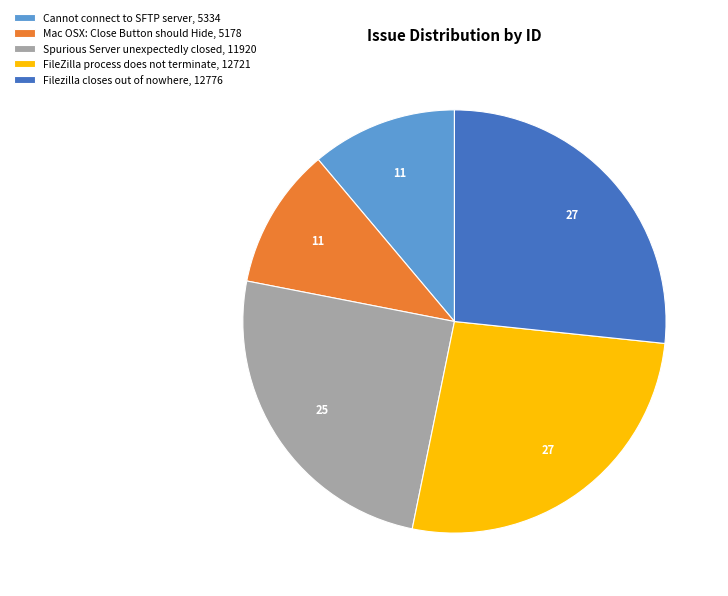

Is it true that Cannot connect to SFTP server, 5334 is 5% of the pie?

False